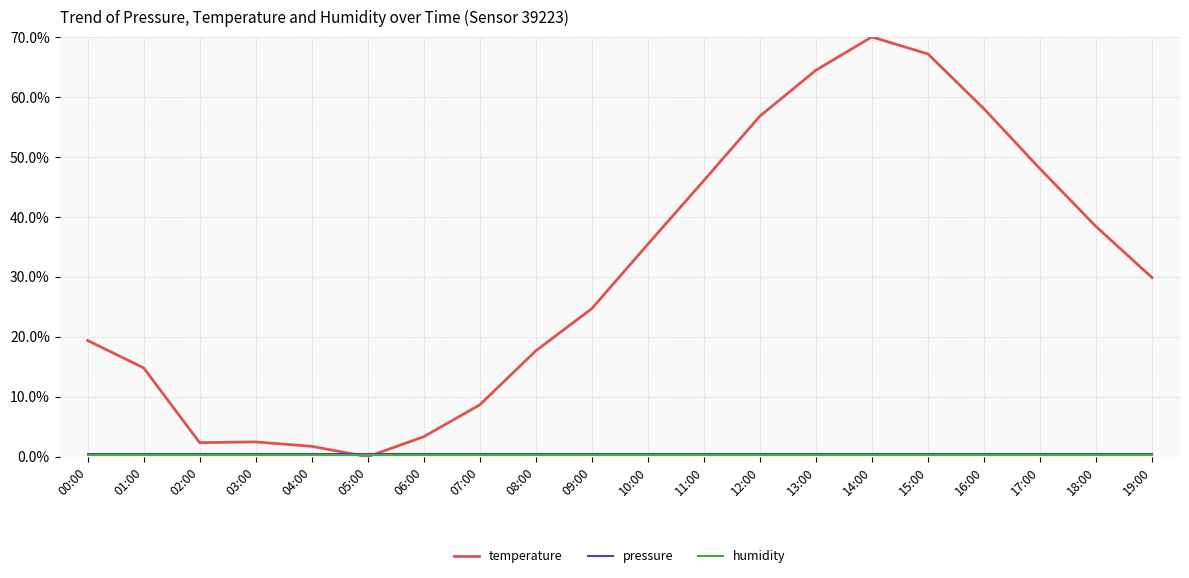

What is the difference between the highest and lowest values at 03:00?

2.1